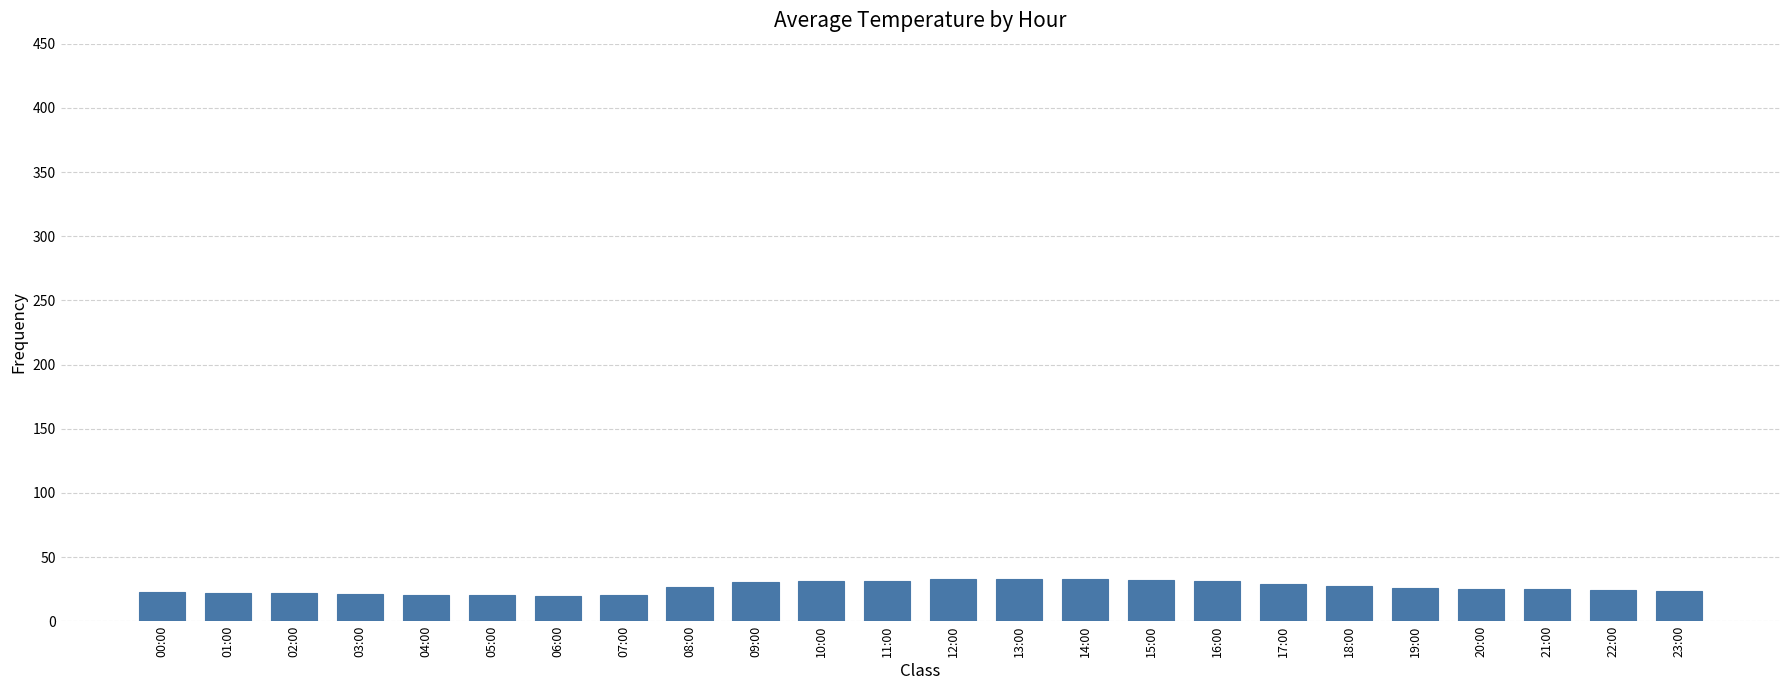

What is the minimum value shown in the chart?

19.9